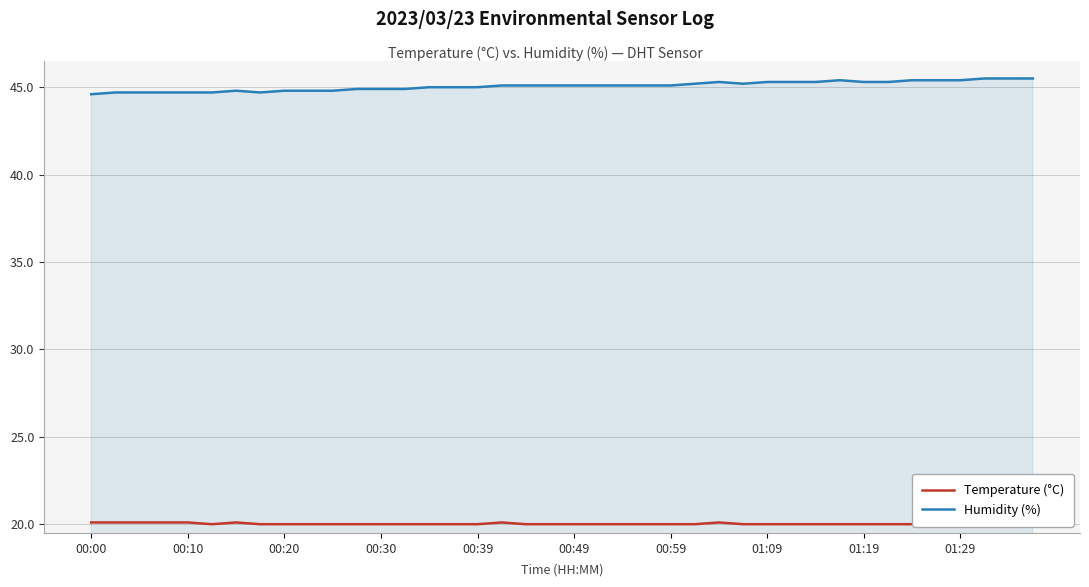

What is the difference between the maximum and minimum values in the Temperature (°C) series?

0.1